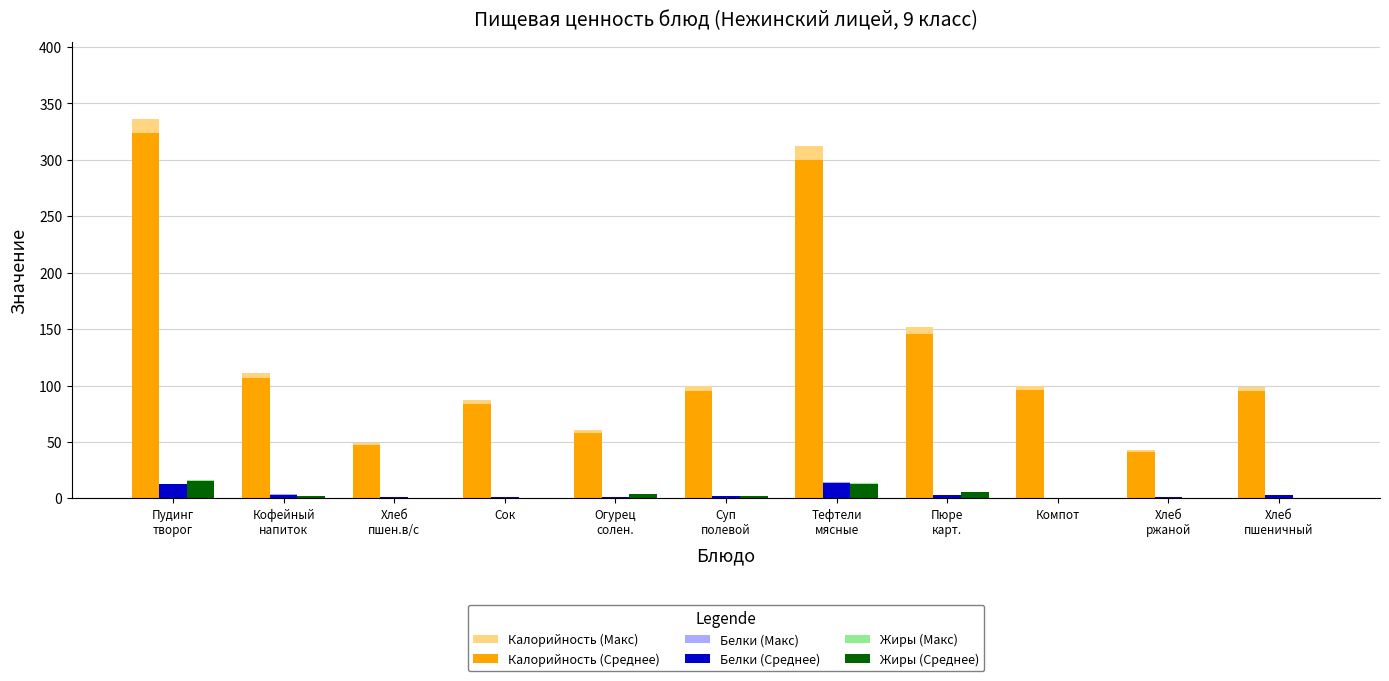

True or false: Калорийность (Среднее) has a value of 95.7 at Компот.

True